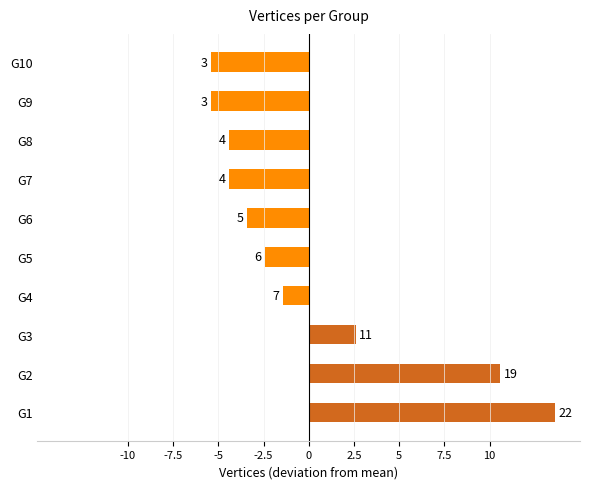

Does the chart contain any negative values?

Yes